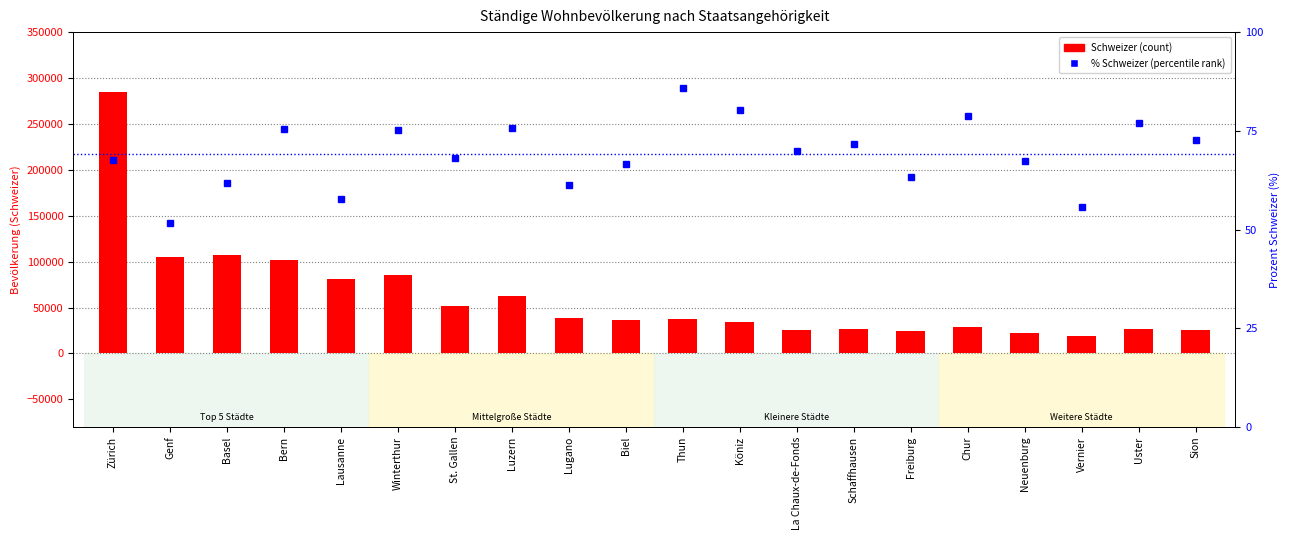

What is the difference between the second highest and minimum values in the % Schweizer series?

28.5